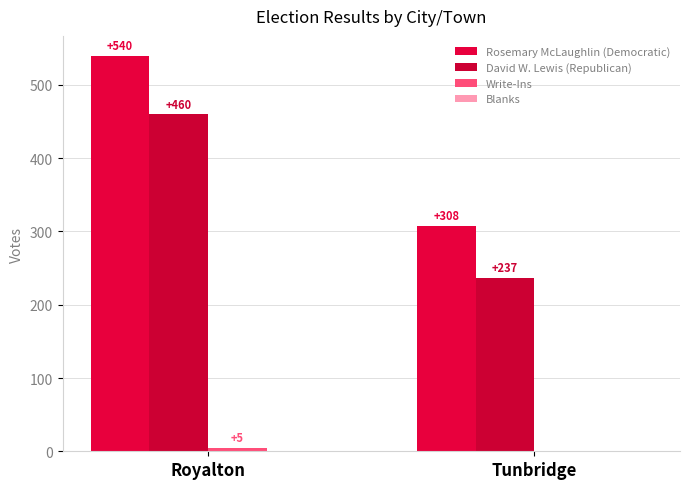

How many data points does each series have?

2